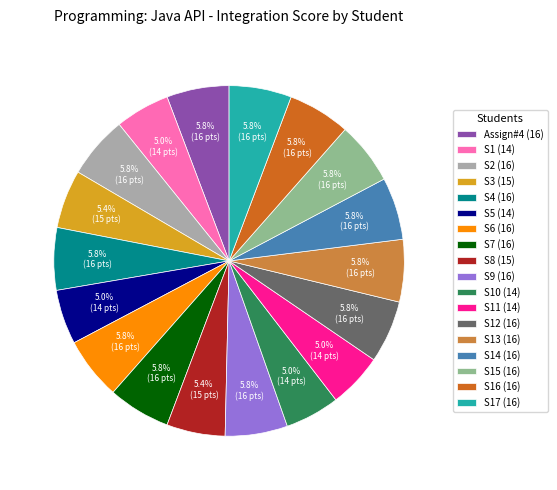

Count the number of slices in the pie.

18